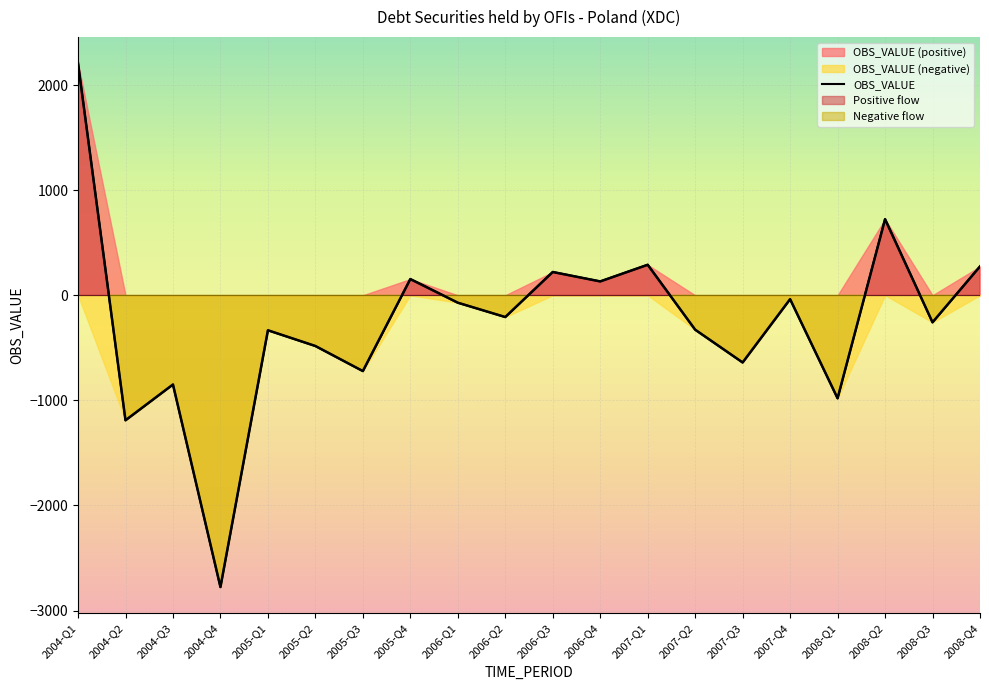

Rank the categories by value from lowest to highest.

2004-Q4, 2004-Q2, 2008-Q1, 2004-Q3, 2005-Q3, 2007-Q3, 2005-Q2, 2005-Q1, 2007-Q2, 2008-Q3, 2006-Q2, 2006-Q1, 2007-Q4, 2006-Q4, 2005-Q4, 2006-Q3, 2008-Q4, 2007-Q1, 2008-Q2, 2004-Q1